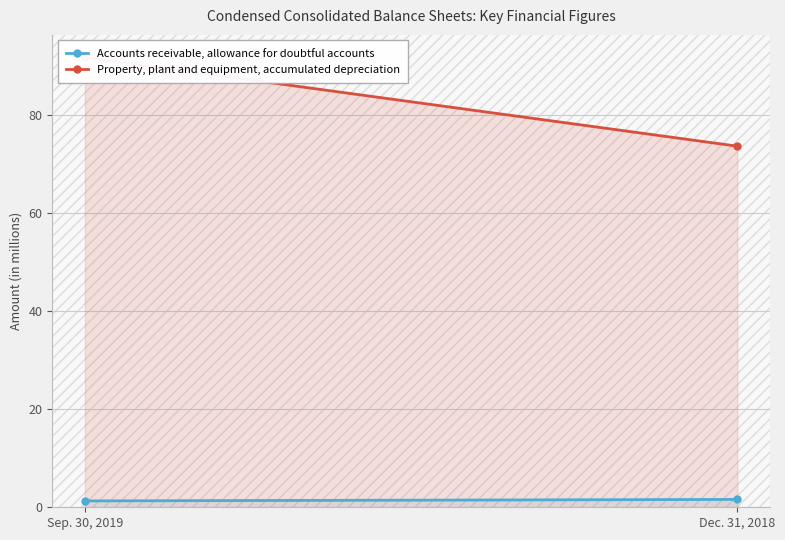

What is the sum of all Property, plant and equipment, accumulated depreciation values?

165.3